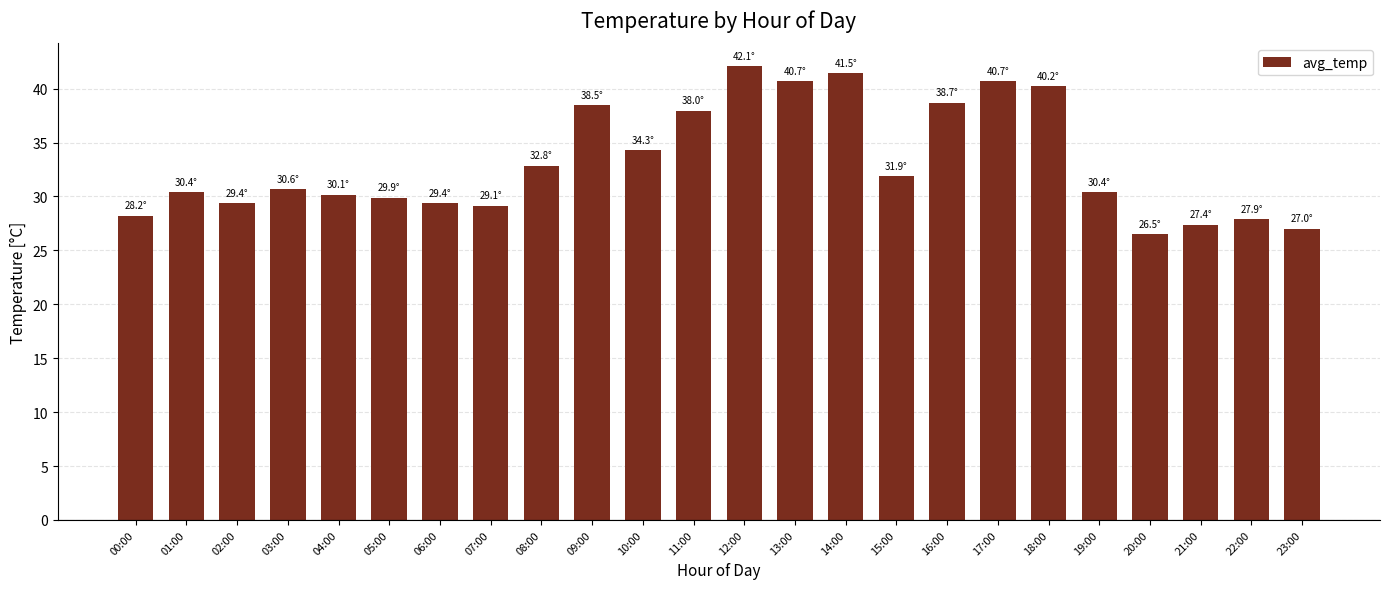

Approximately how many times larger is the value at 14:00 compared to 06:00?

1.4